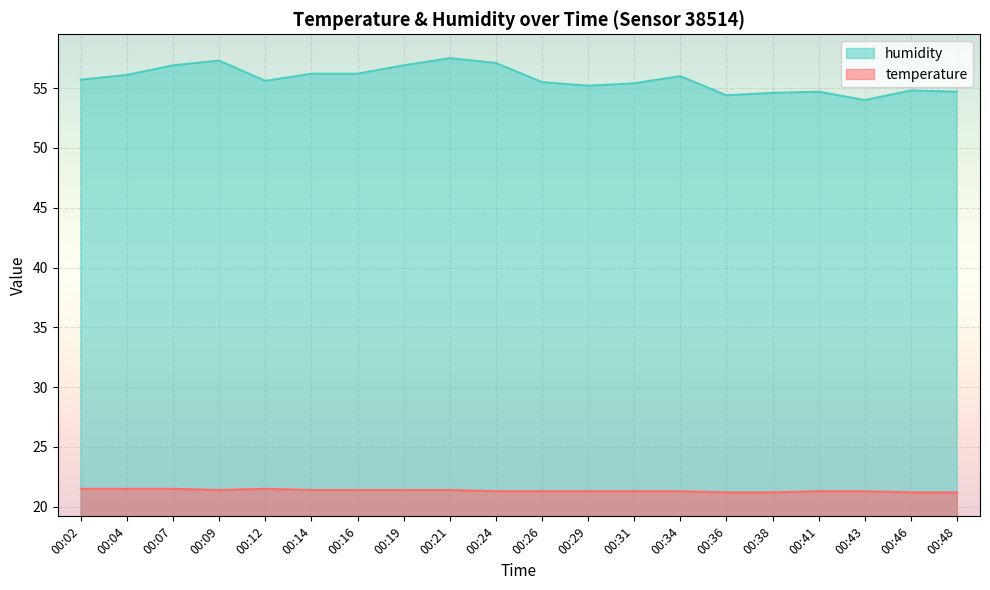

List the series in order of their overall mean, highest first.

humidity, temperature